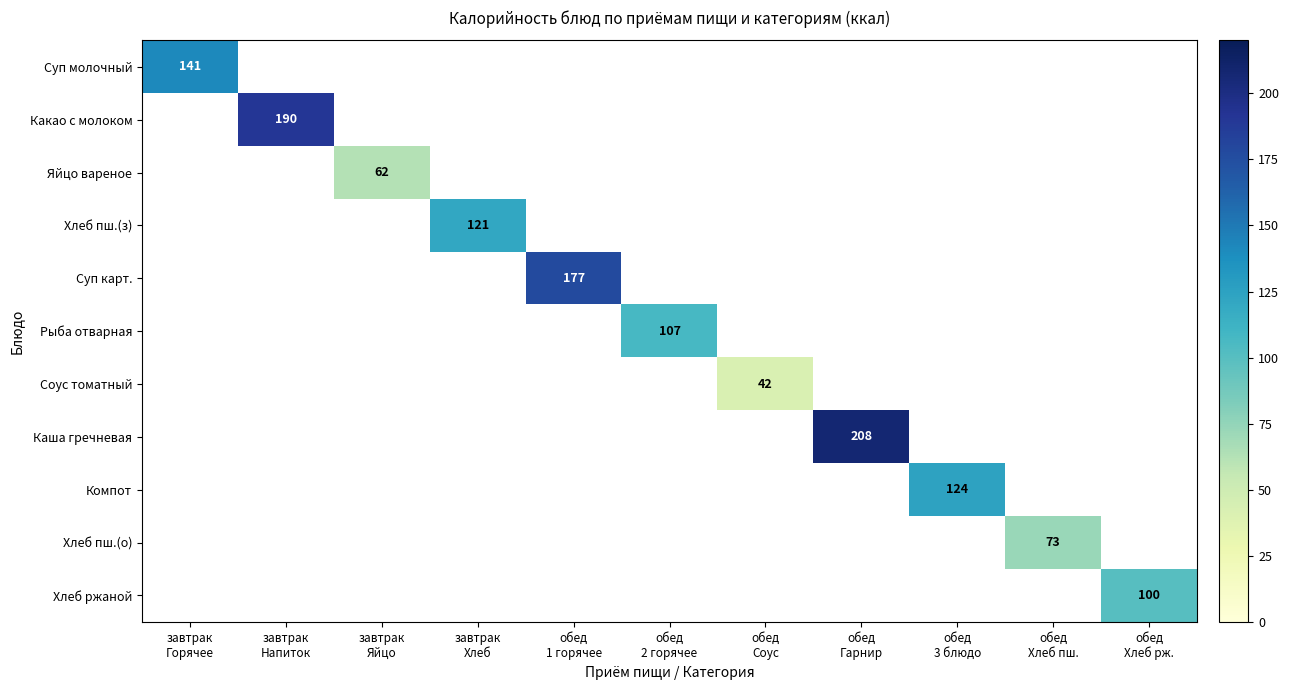

Which category has the highest value across all series?

обед
Гарнир